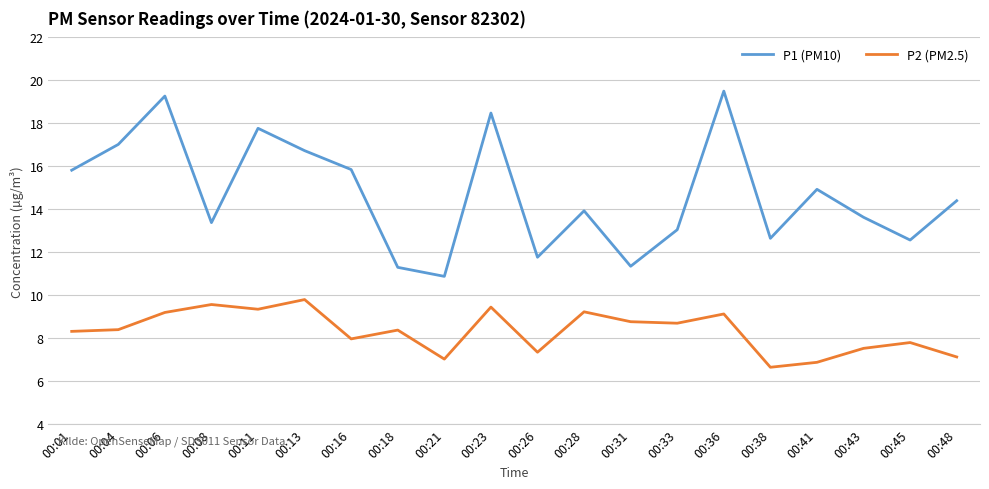

Is the value of P2 (PM2.5) at 00:21 greater than the value of P1 (PM10) at 00:38?

No